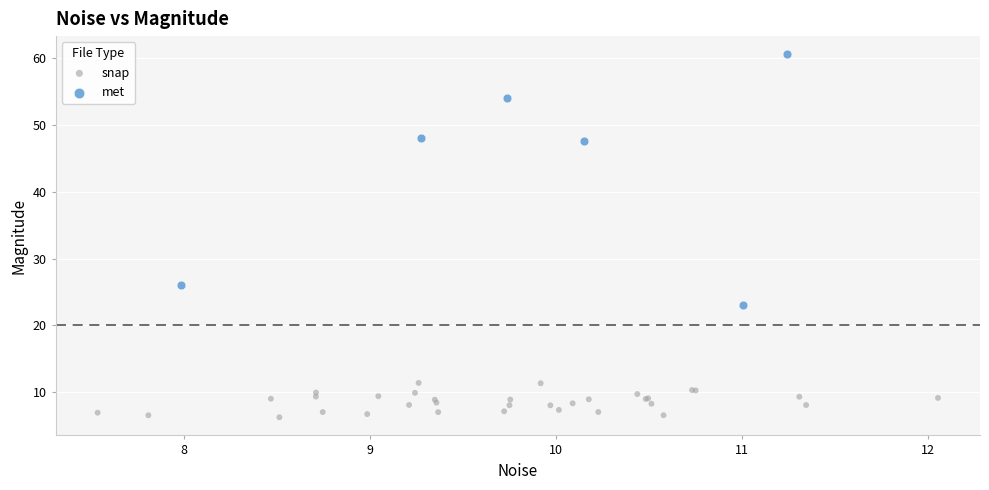

What are all the series names shown in the legend?

snap, met